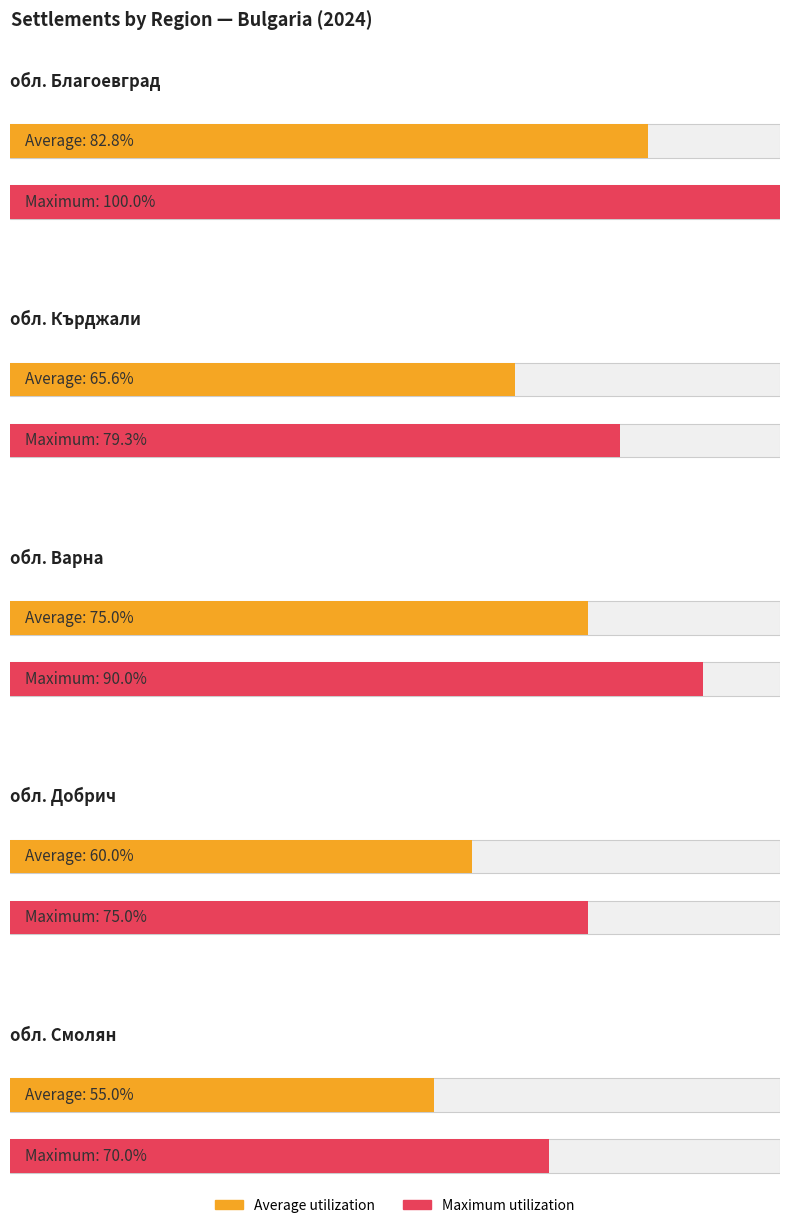

What is the label of the 4th bar from the left?

обл. Добрич